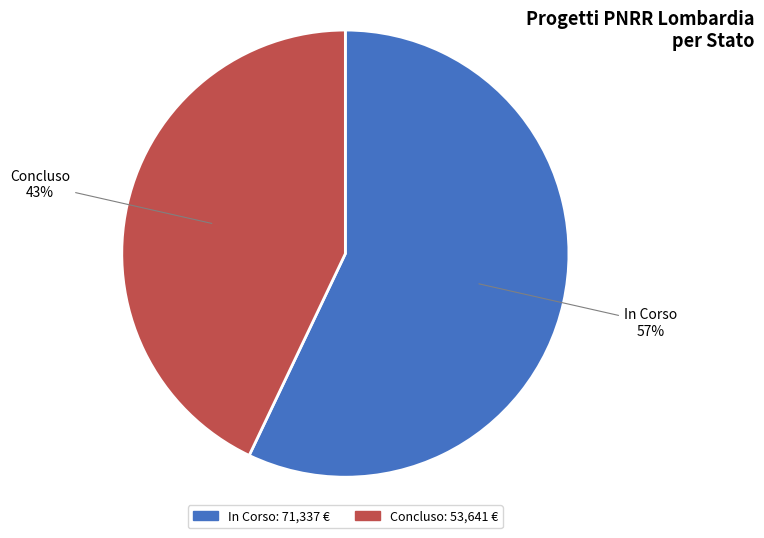

Is it true that In Corso is 73% of the pie?

False